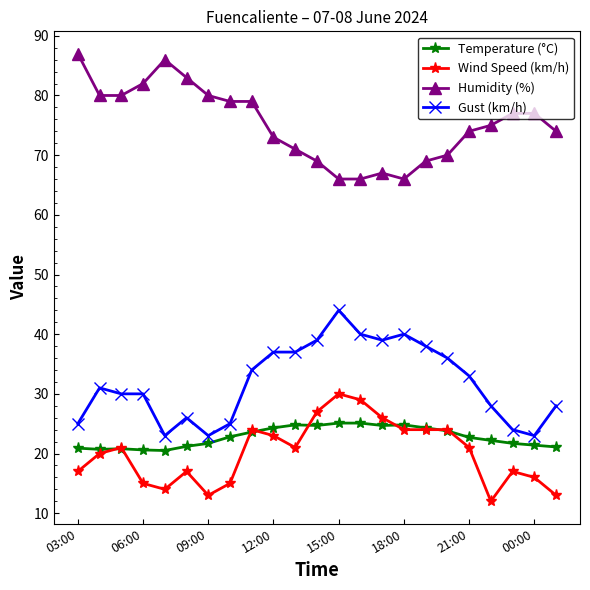

True or false: Wind Speed (km/h) has more than 0 interior local peaks.

True